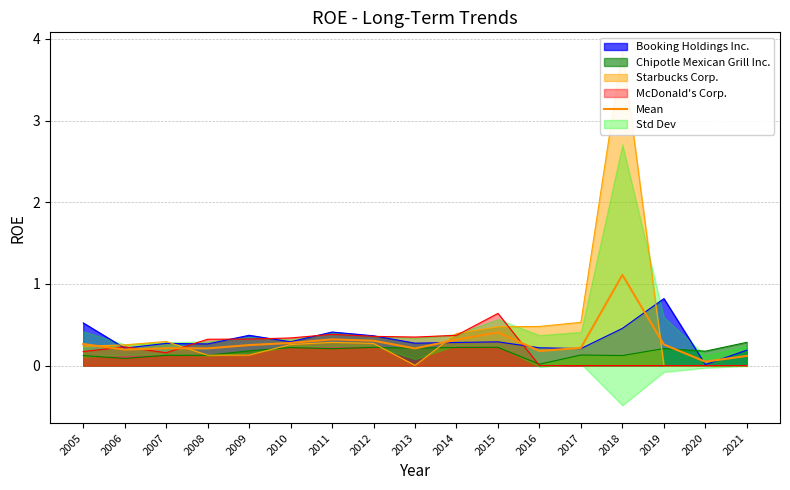

How many points are lower than both their immediate neighbors (excluding endpoints)?

5